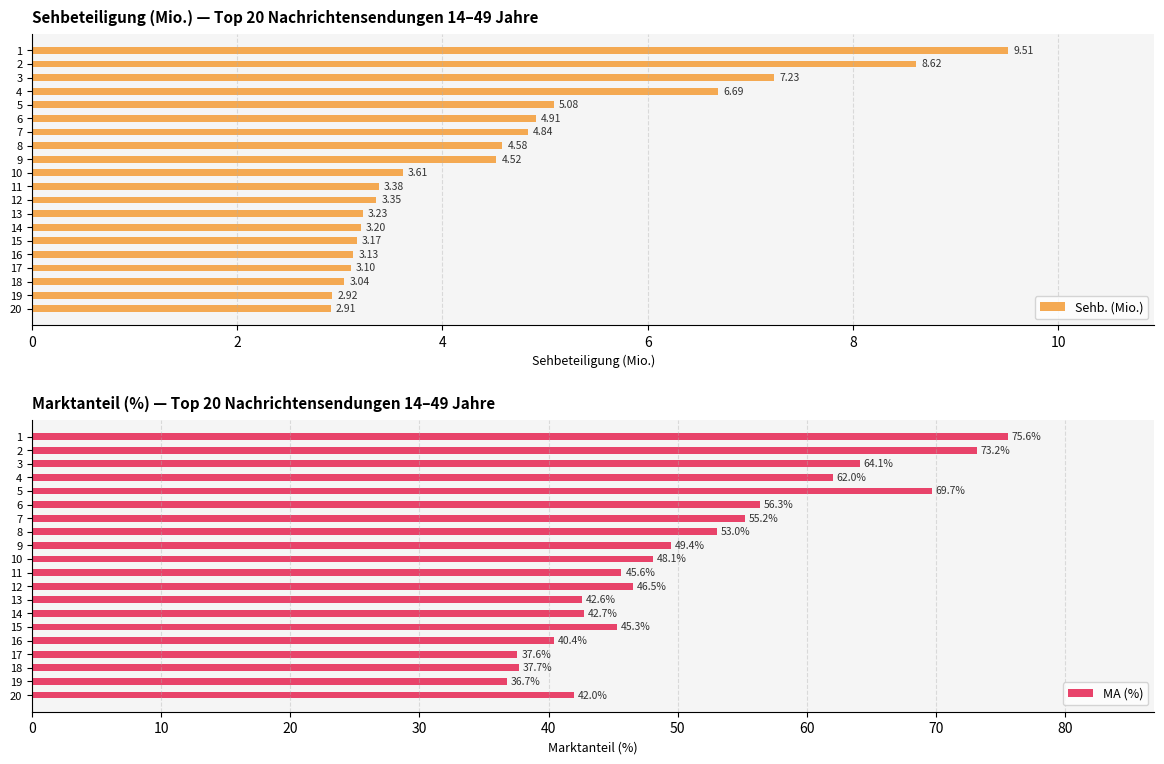

Rank the series by their average value, from lowest to highest.

Sehb. (Mio.), MA (%)